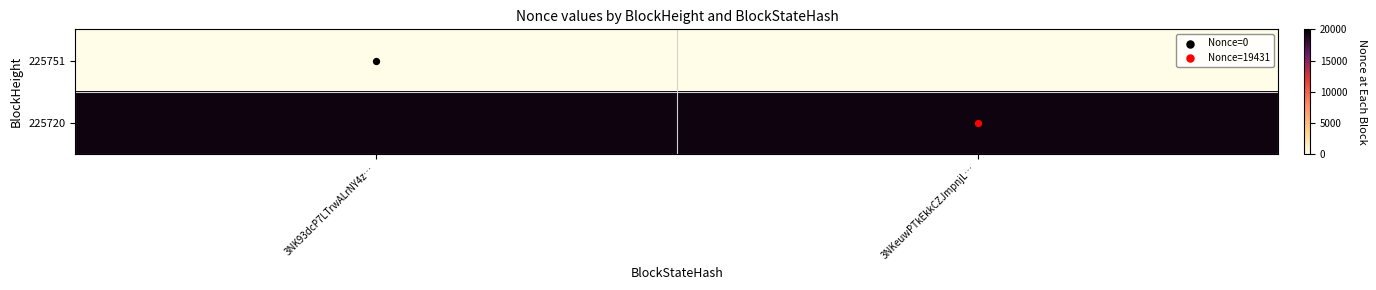

At which category is the sum across all series the highest?

3NK93dcP7LTrwALrNY4z…